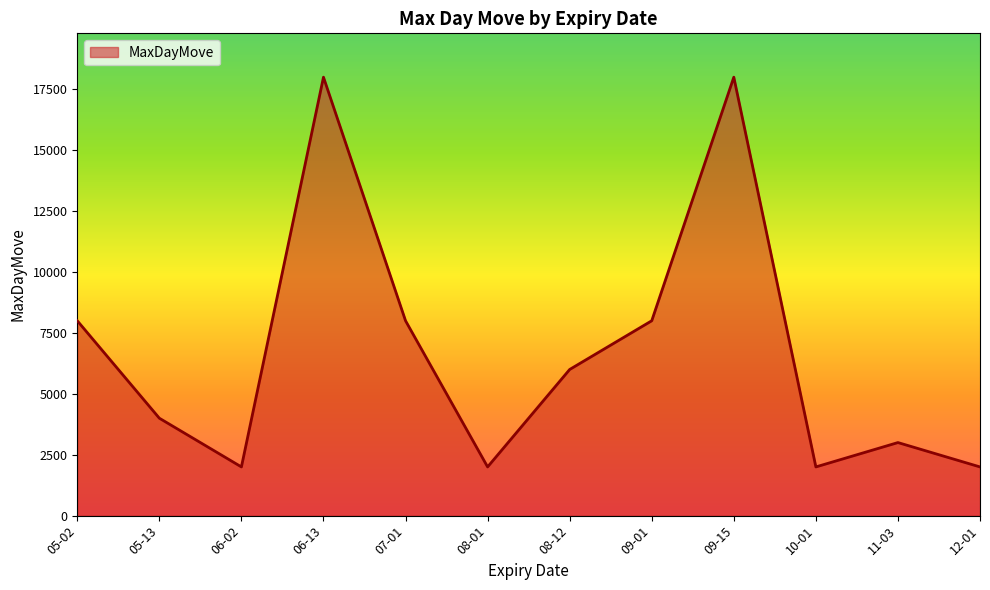

What is the maximum value shown in the chart?

18000